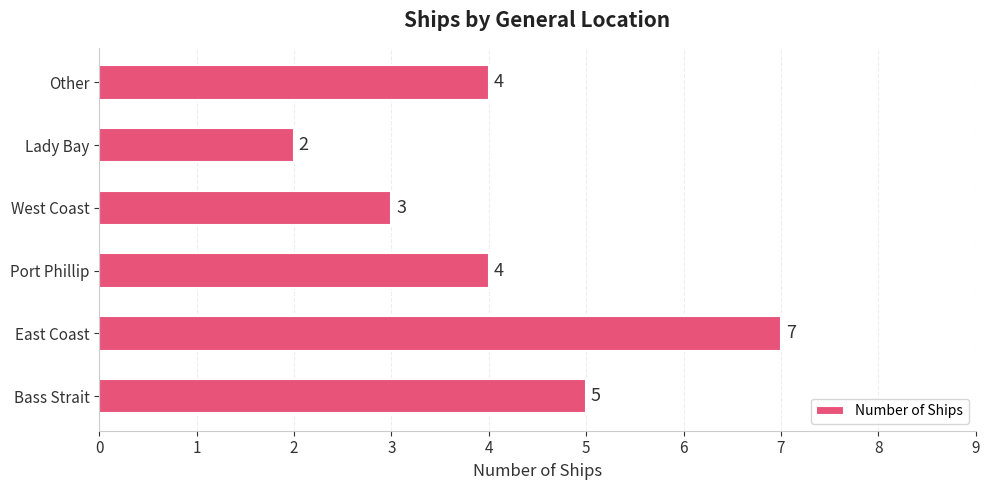

What is the minimum value shown in the chart?

2